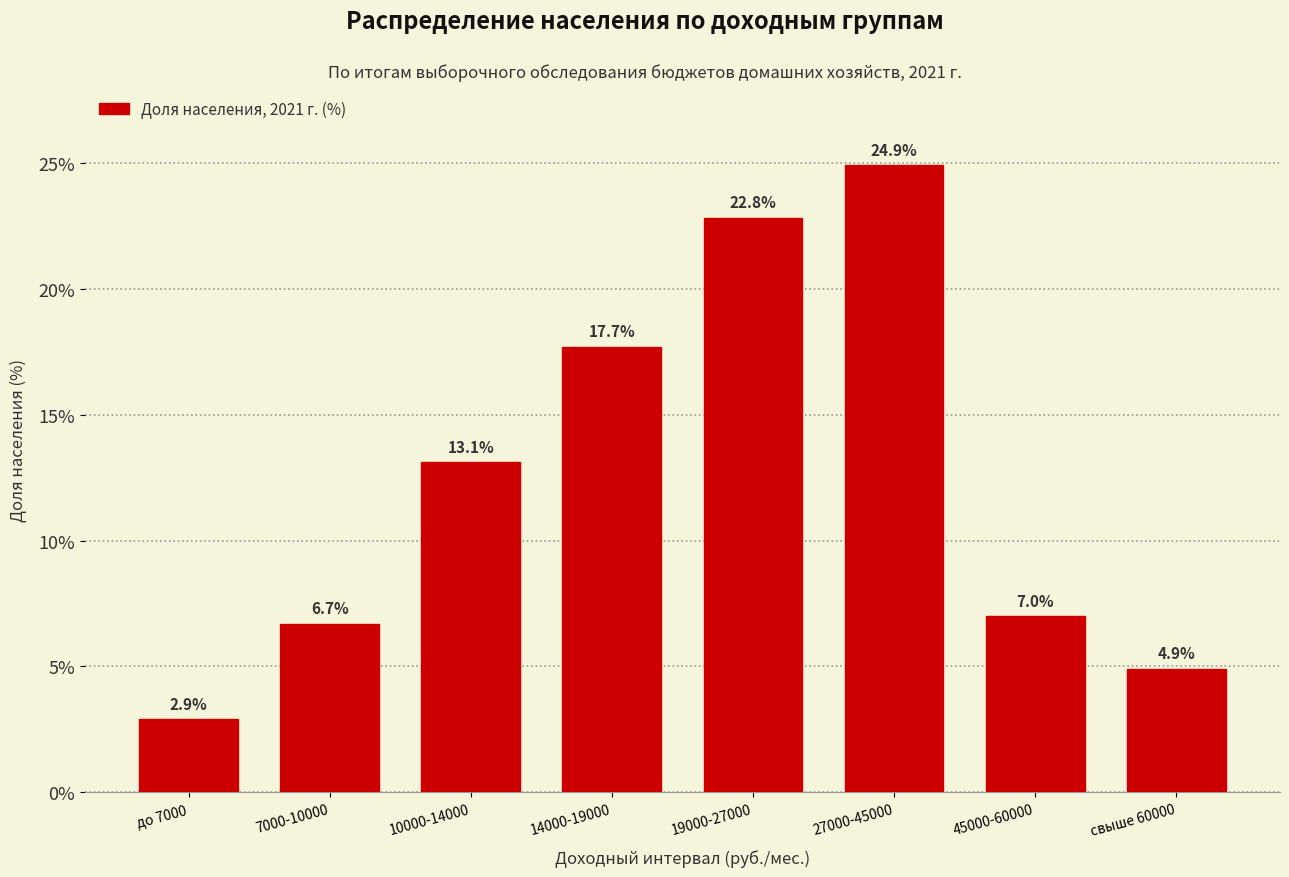

Reading left to right, what are all the values shown in this chart?

2.9	6.7	13.1	17.7	22.8	24.9	7.0	4.9